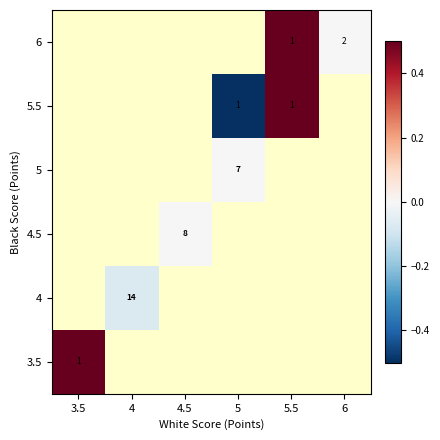

The value of 5.5 at 5 is 1.0. True or false?

True